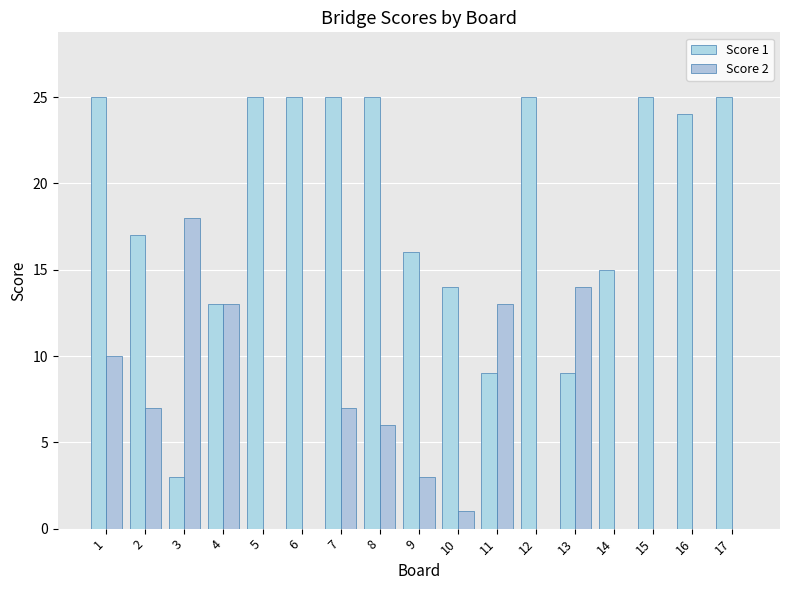

What is the approximate value of Score 2 at 4, to the nearest 10?

10